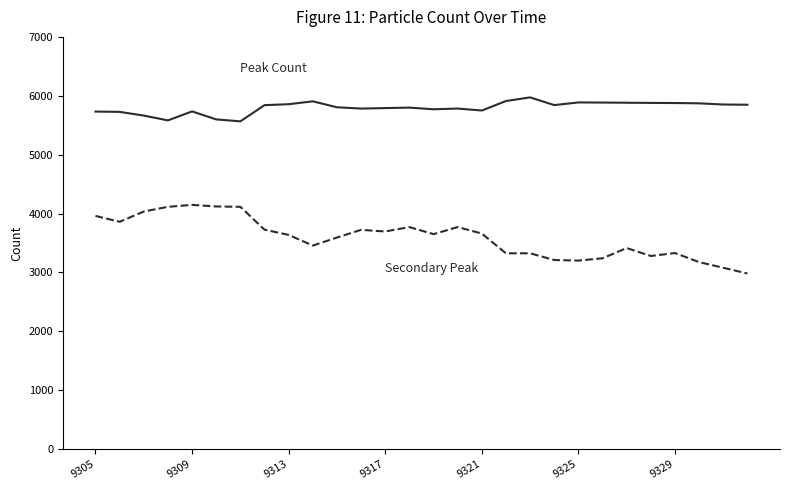

What is the maximum value shown in the chart?

5973